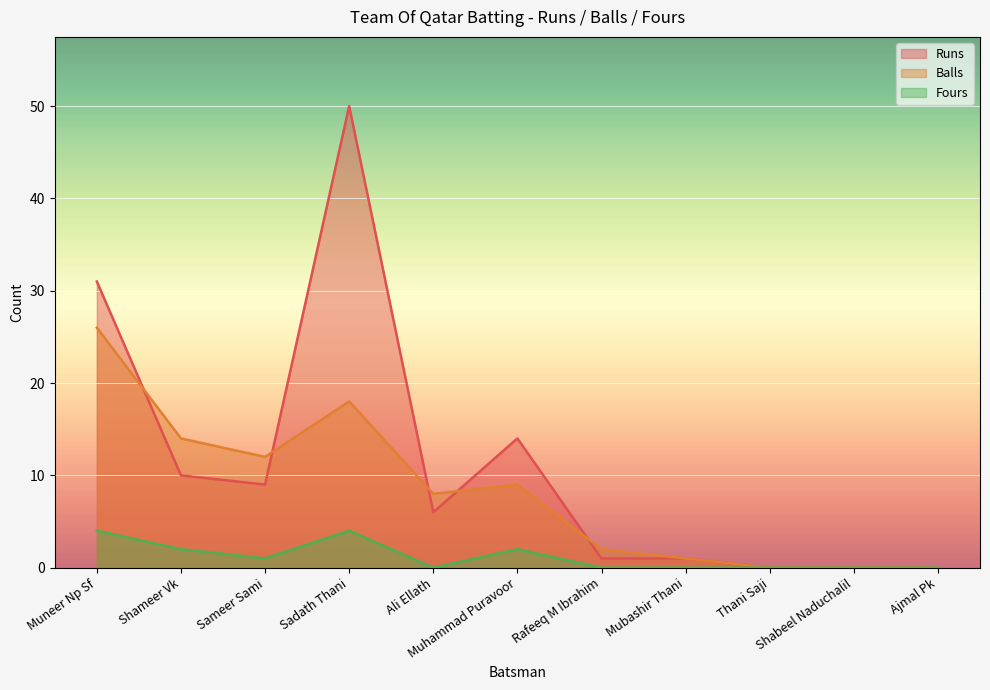

In Balls, how many points are higher than both neighbors (excluding endpoints)?

2